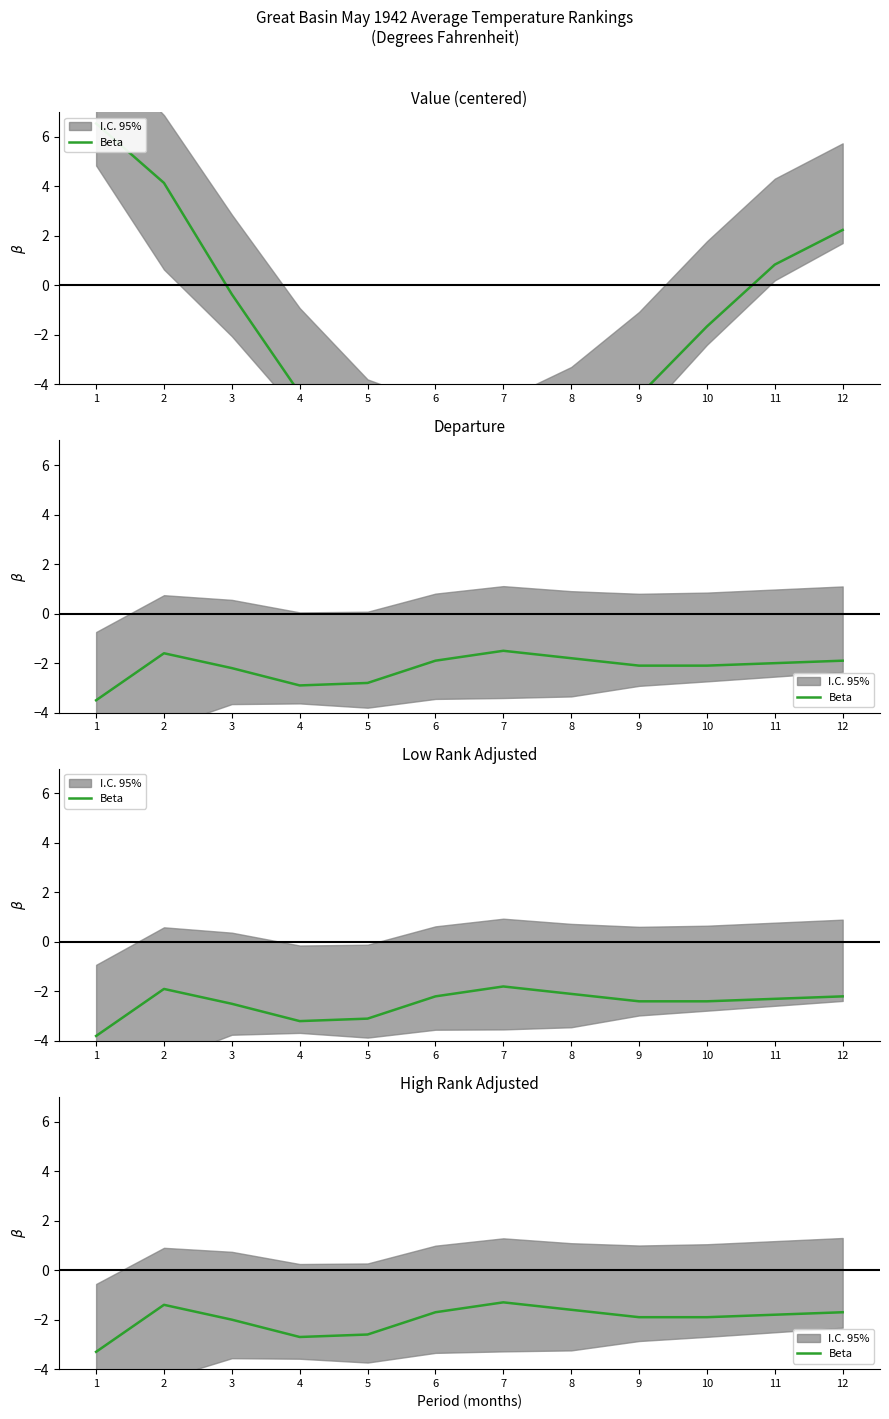

What is the sum of the values at 10 and 2?

-3.3